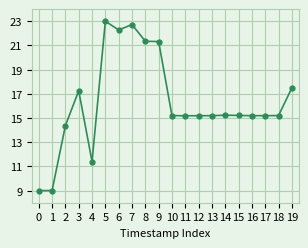

Between 4 and 1, which is larger?

4